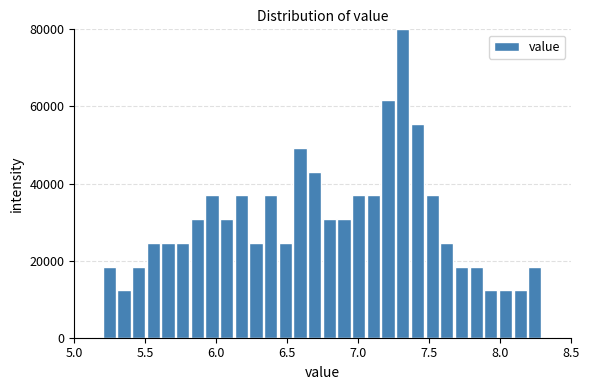

Around what value on the x-axis is the tallest bar? Give the approximate position of its centre, as read against the axis.

7.30